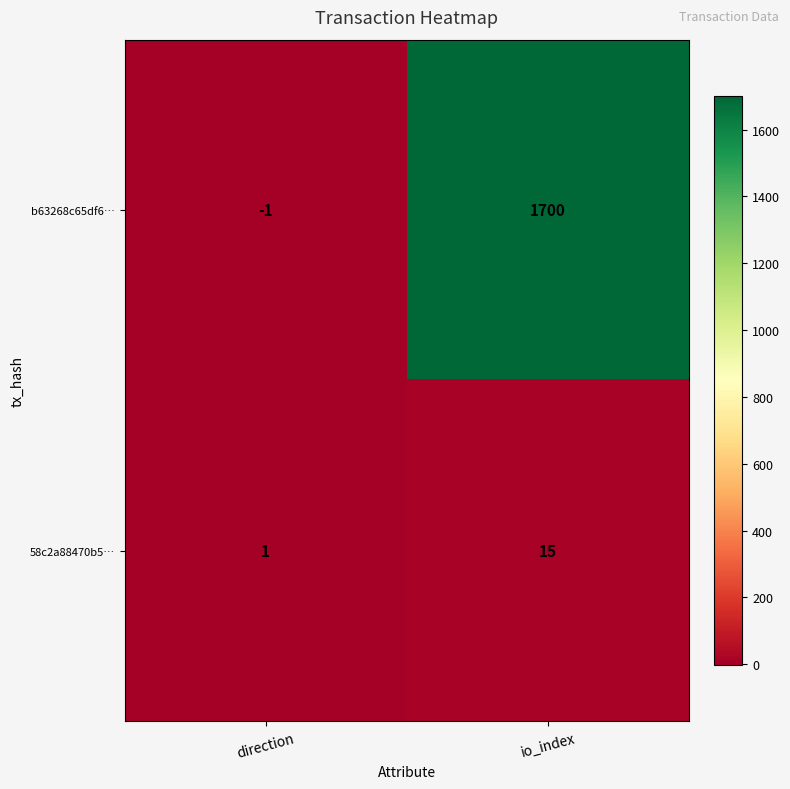

Which category has the highest value across all series?

io_index